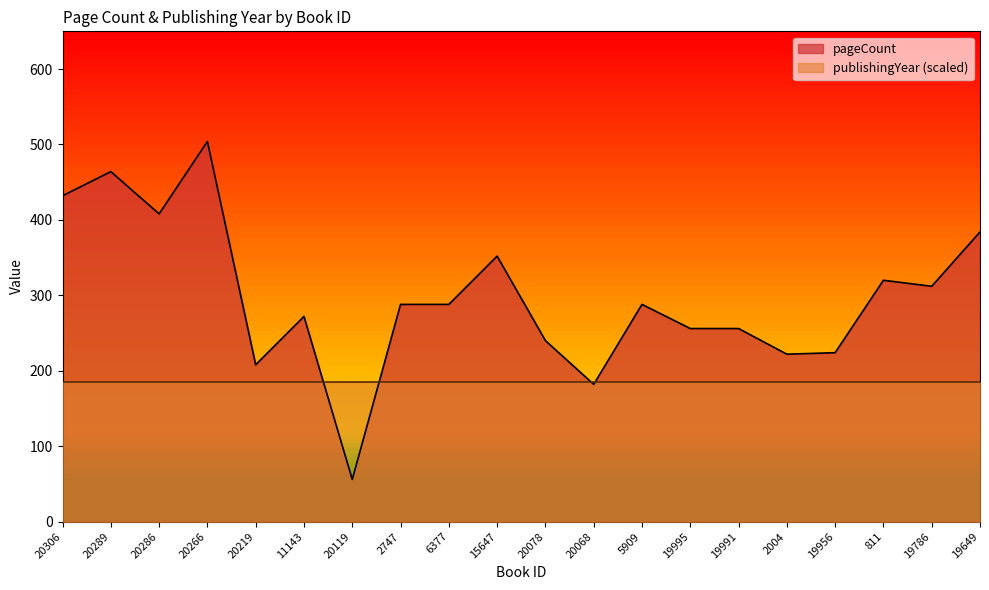

What position from the left is 20078?

11